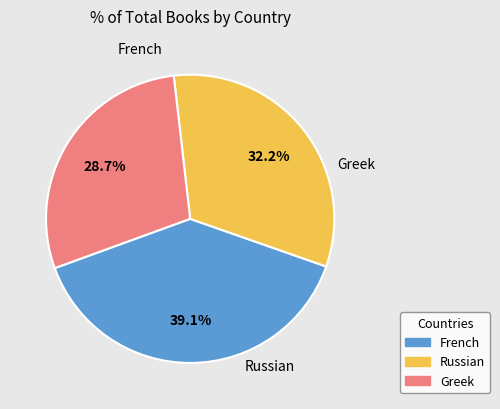

Is there any slice that represents more than half of the pie?

No